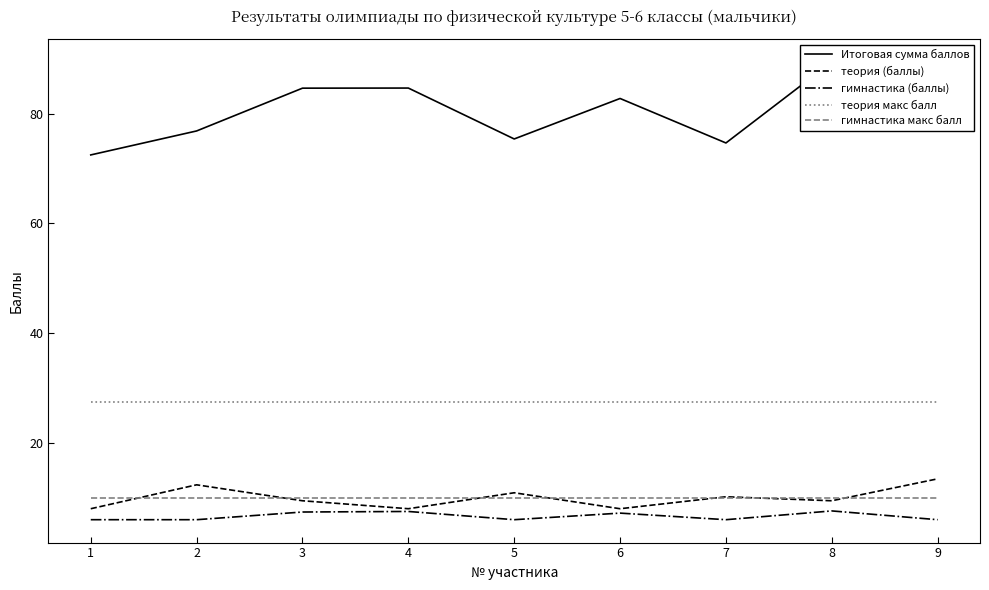

Which series changed the most between 6 and 9?

теория (баллы)